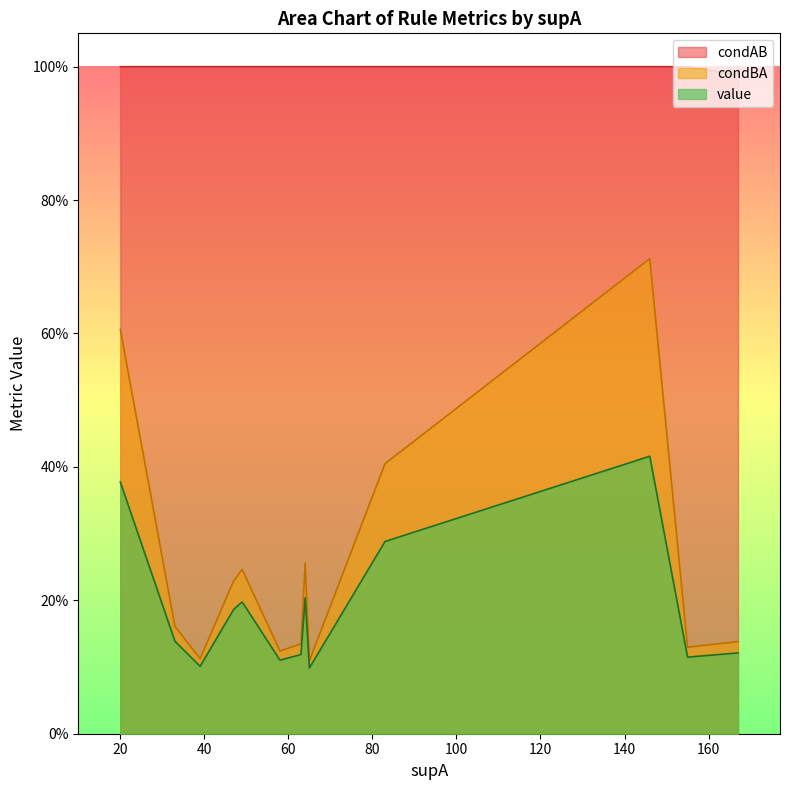

Reading right to left, what are all the values shown in this chart?

value: 65=0.1	39=0.1	58=0.1	60=0.1	155=0.1	63=0.1	167=0.1	33=0.1	47=0.2	49=0.2	64=0.2	64=0.2	83=0.3	83=0.3	20=0.4	146=0.4
condBA: 65=0.1	39=0.1	58=0.1	60=0.1	155=0.1	63=0.1	167=0.1	33=0.2	47=0.2	49=0.2	64=0.3	64=0.3	83=0.4	83=0.4	20=0.6	146=0.7
condAB: 65=1.0	39=1.0	58=1.0	60=1.0	155=1.0	63=1.0	167=1.0	33=1.0	47=1.0	49=1.0	64=1.0	64=1.0	83=1.0	83=1.0	20=1.0	146=1.0